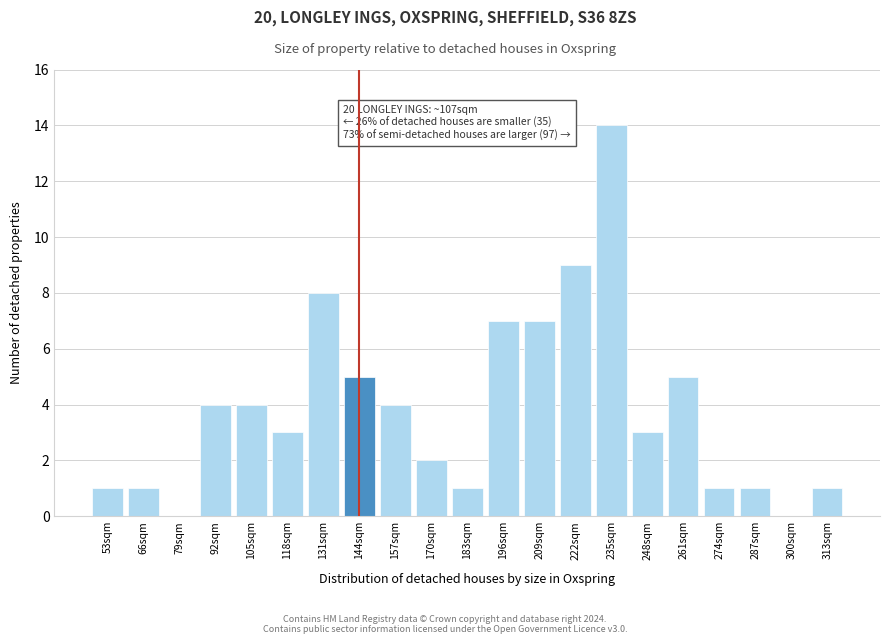

Reading left to right, transcribe all the data shown in this chart.

53sqm=1	66sqm=1	79sqm=0	92sqm=4	105sqm=4	118sqm=3	131sqm=8	144sqm=5	157sqm=4	170sqm=2	183sqm=1	196sqm=7	209sqm=7	222sqm=9	235sqm=14	248sqm=3	261sqm=5	274sqm=1	287sqm=1	300sqm=0	313sqm=1